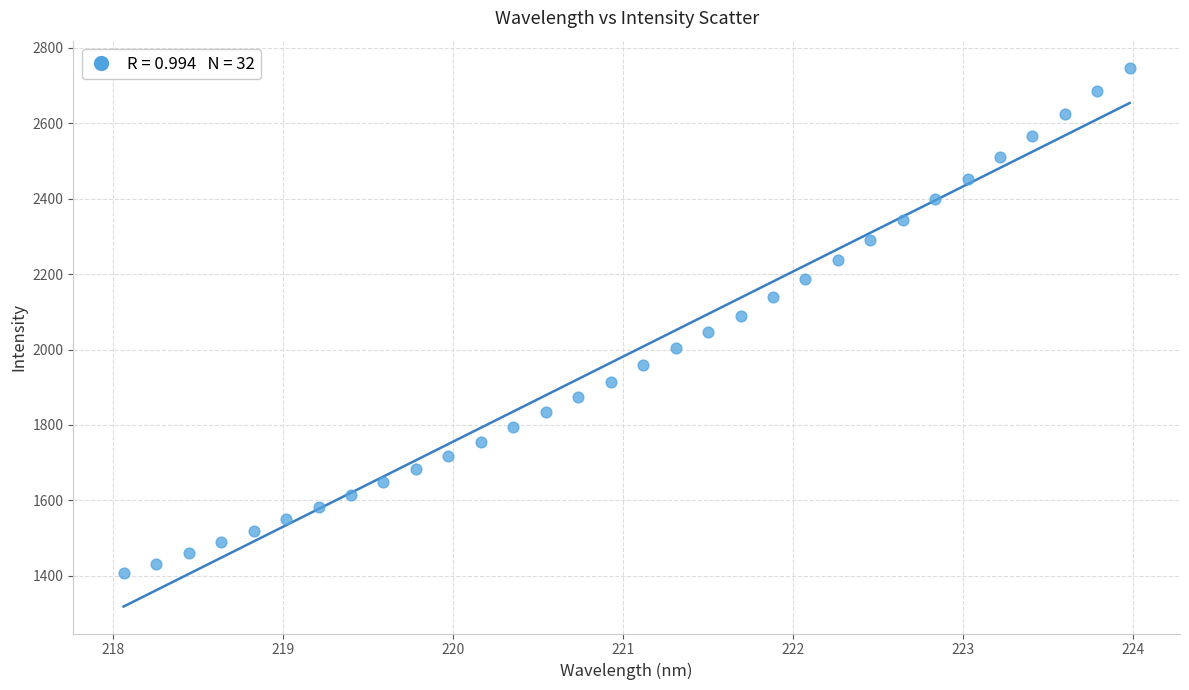

What is the range of X values (max minus min)?

5.9